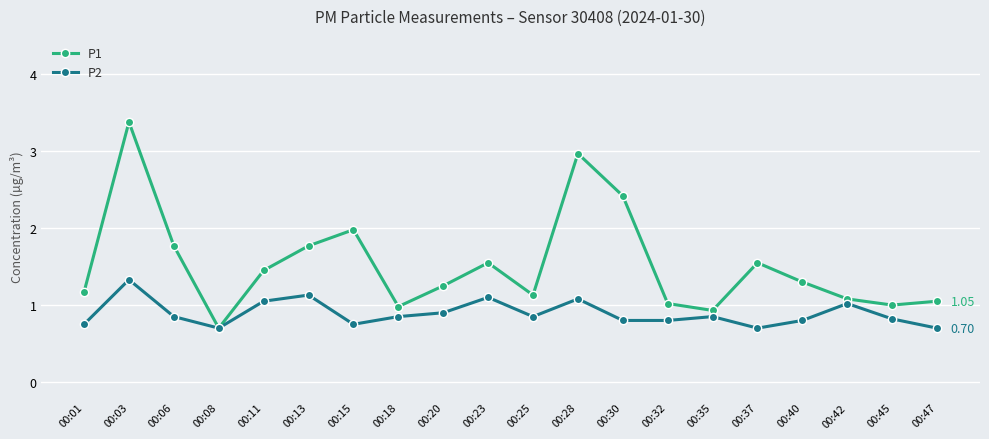

What is the total value across all series at 00:11?

2.5